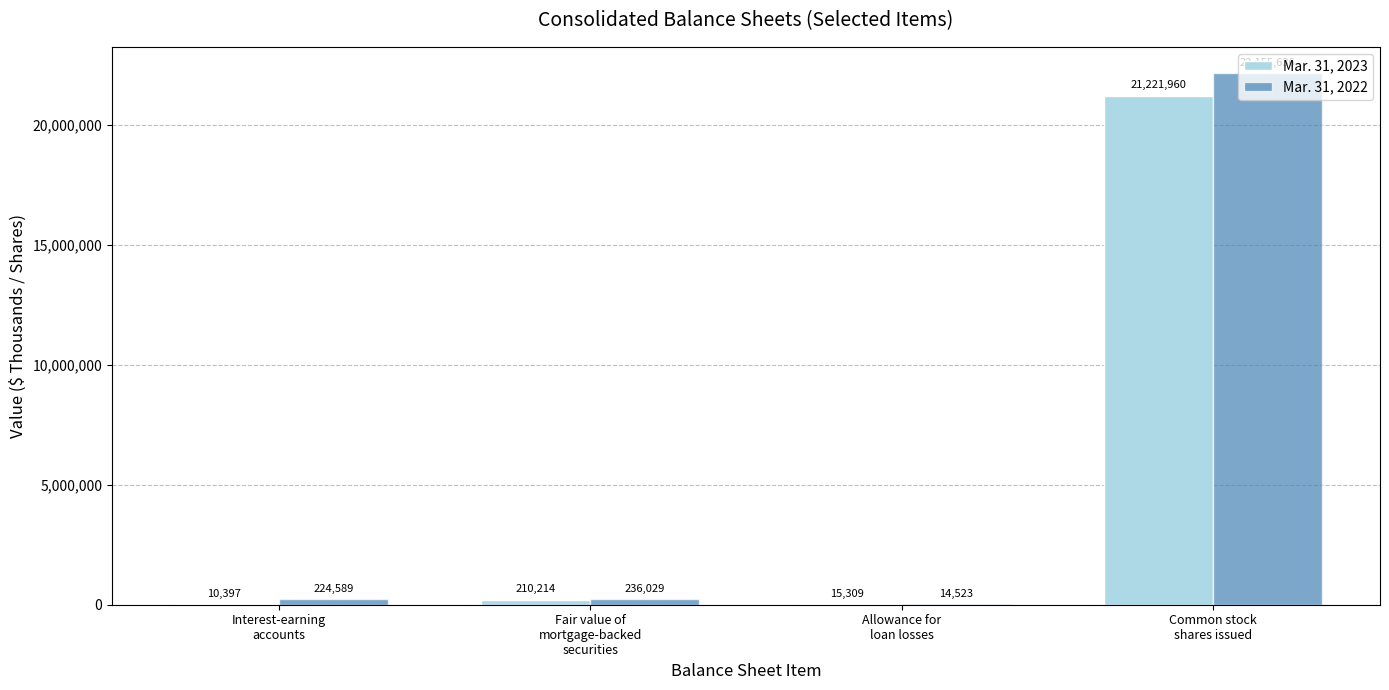

What is the highest value of the Mar. 31, 2023 series?

21221960